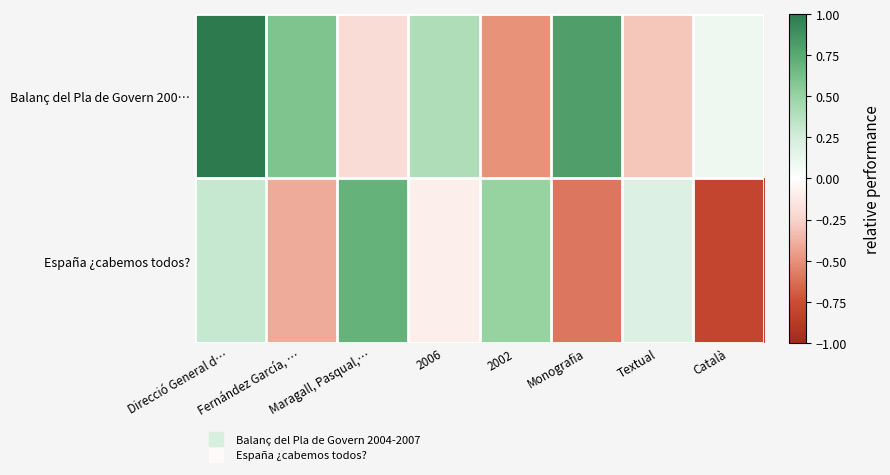

Reading left to right, extract all data points from this chart.

Balanç del Pla de Govern 200…: Direcció General d…=1.0	Fernández García, …=0.6	Maragall, Pasqual,…=-0.2	2006=0.4	2002=-0.5	Monografia=0.8	Textual=-0.3	Català=0.1
España ¿cabemos todos?: Direcció General d…=0.3	Fernández García, …=-0.4	Maragall, Pasqual,…=0.7	2006=-0.1	2002=0.5	Monografia=-0.6	Textual=0.2	Català=-0.8